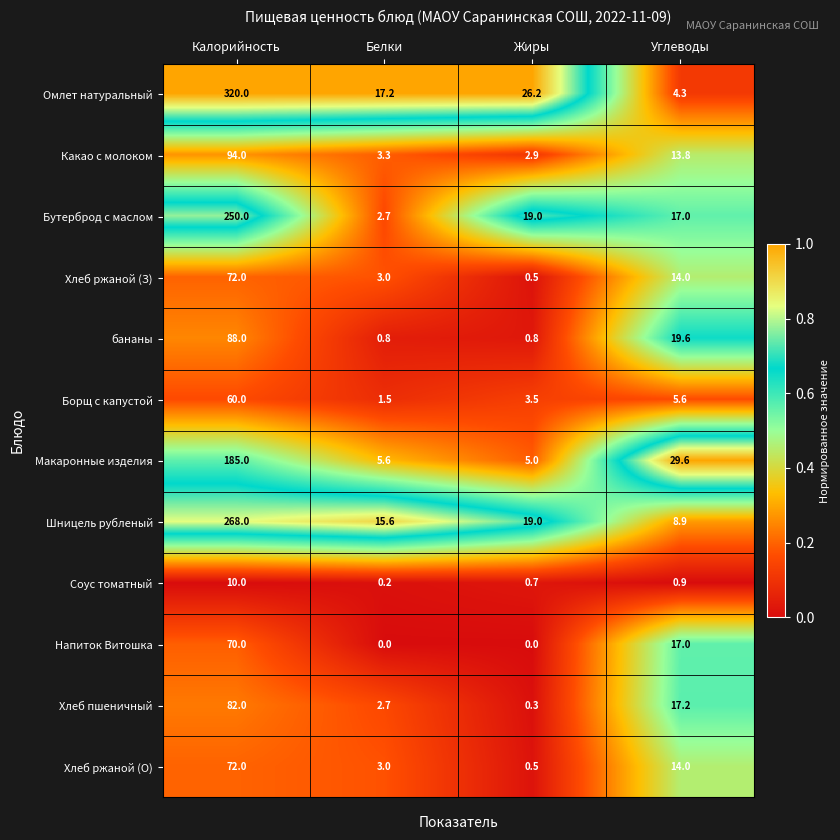

What is the average value of the Макаронные изделия series?

56.3